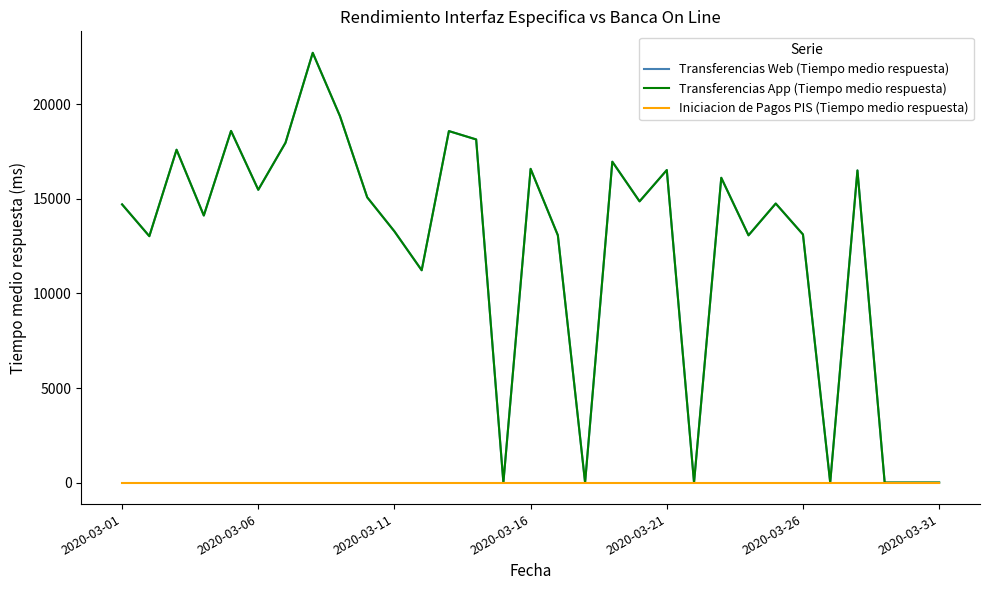

How many lines are shown in the chart?

3